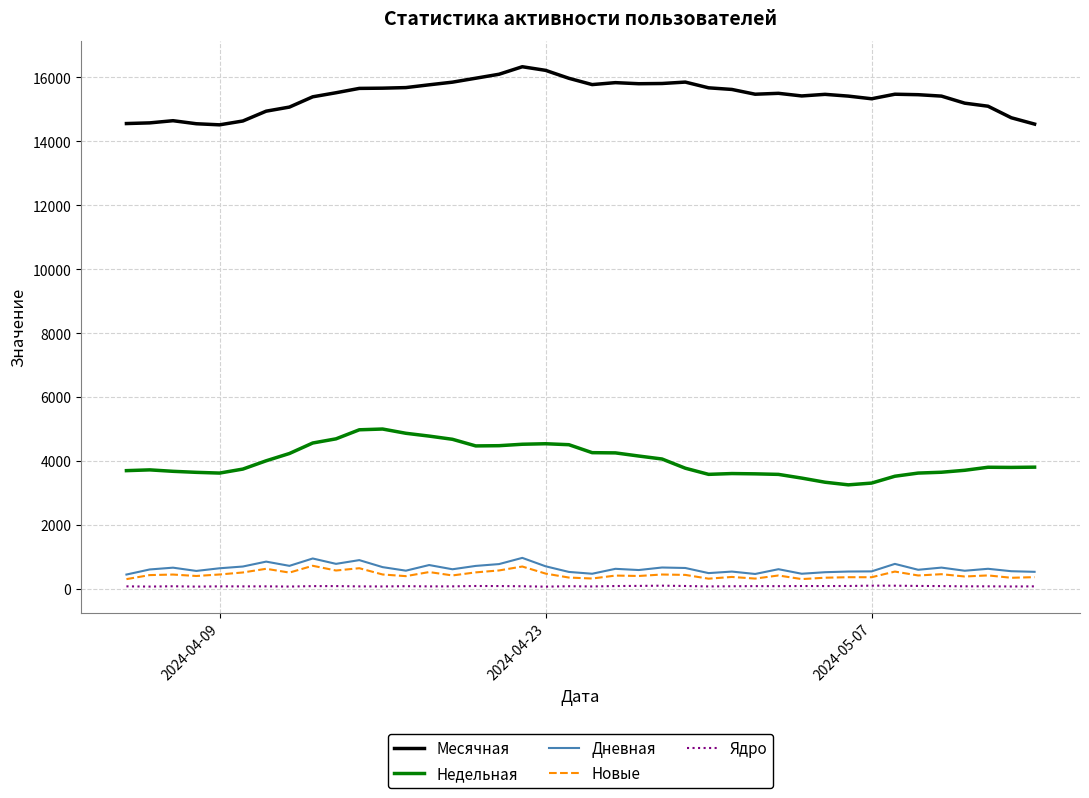

True or false: Новые has more than 0 interior local peaks.

True